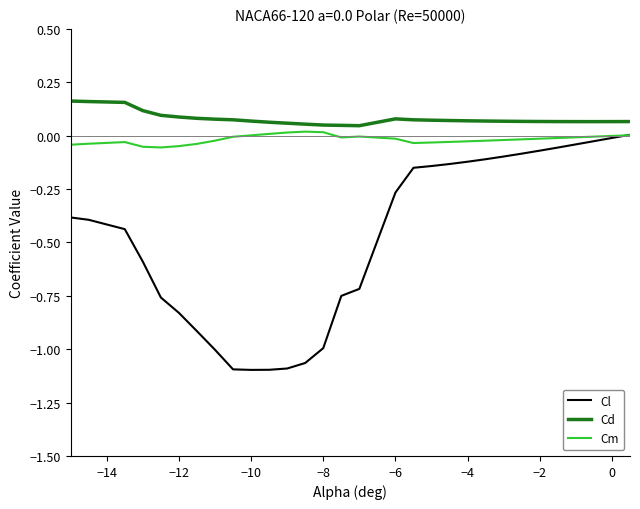

True or false: Cm has a value of 0.0 at 10.

False